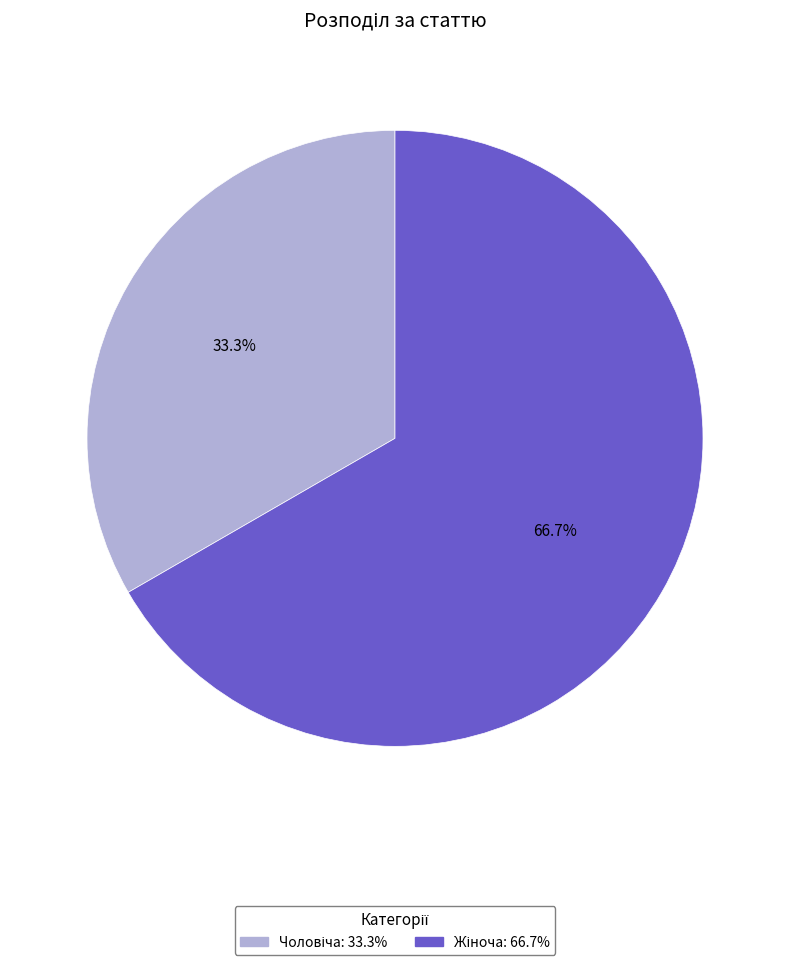

Is there any slice that represents more than half of the pie?

Yes